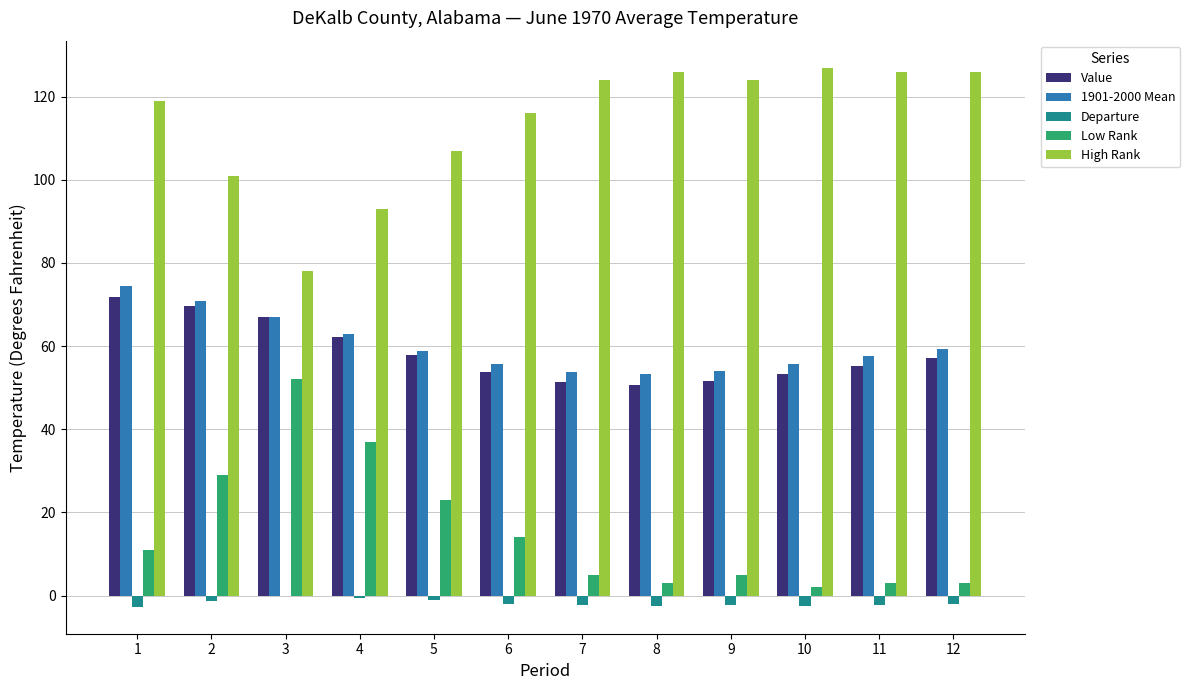

What is the greatest value displayed?

127.0